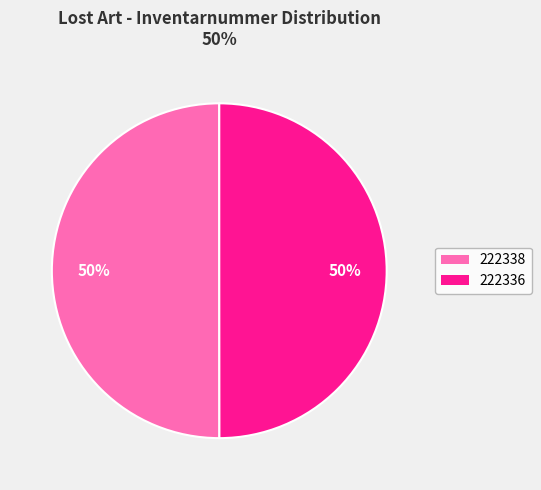

How many slices are in this pie chart?

2